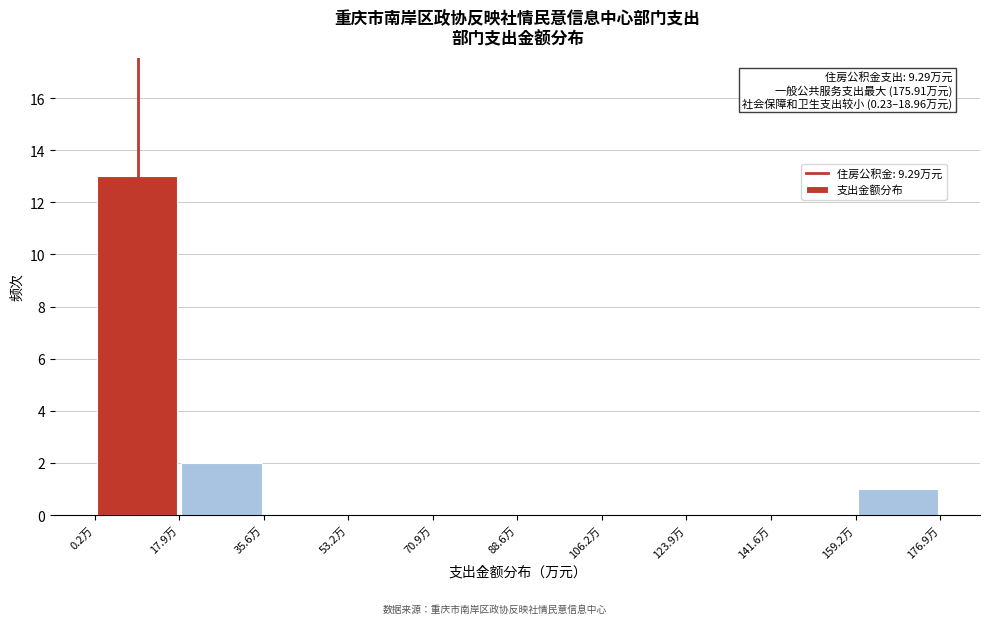

Which range on the x-axis has the tallest bar?

0 to 18